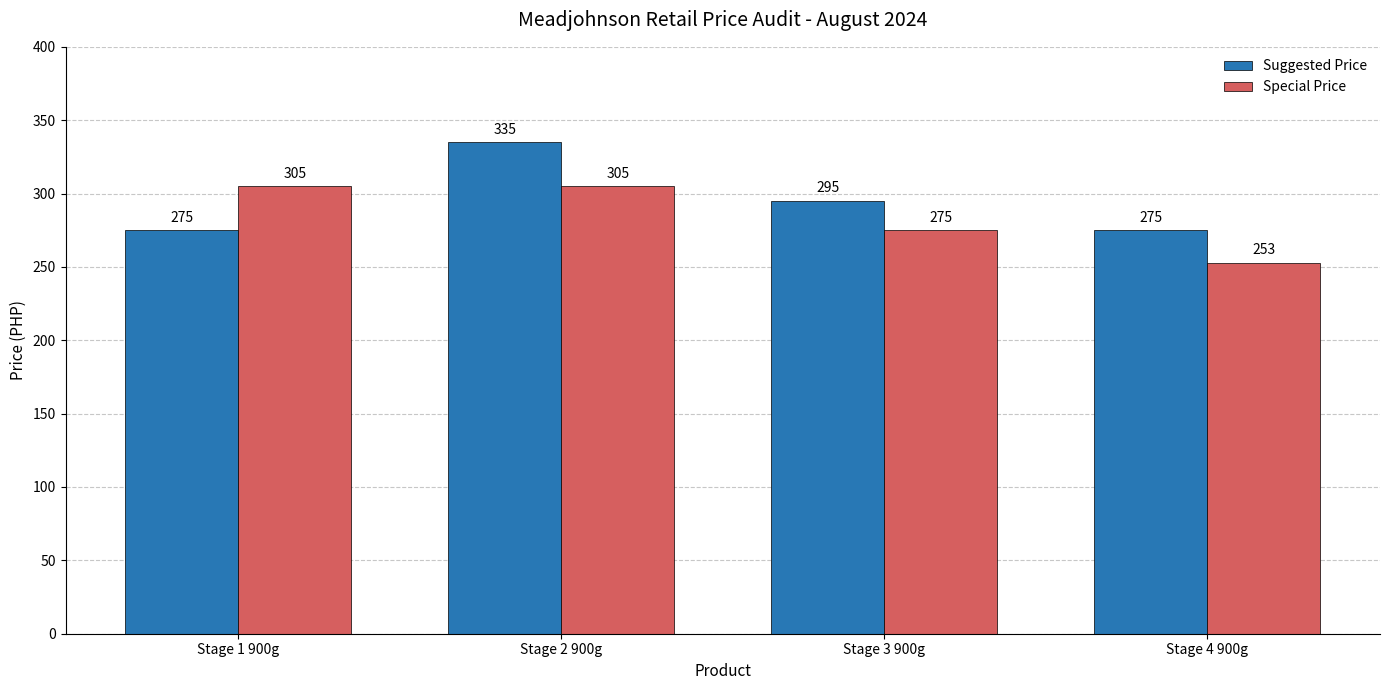

Does the chart contain any negative values?

No